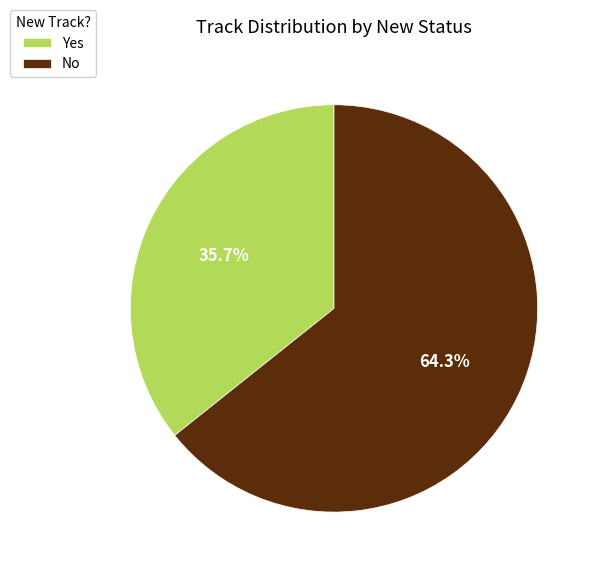

To the nearest percent, what is the difference between the No and Yes slice percentages?

29%